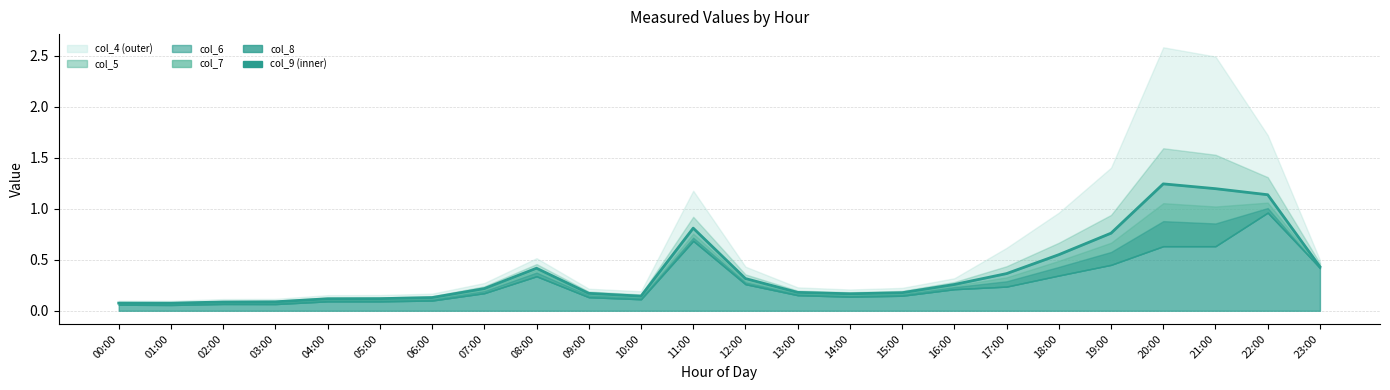

At which category does the chart reach its peak across all series?

20:00